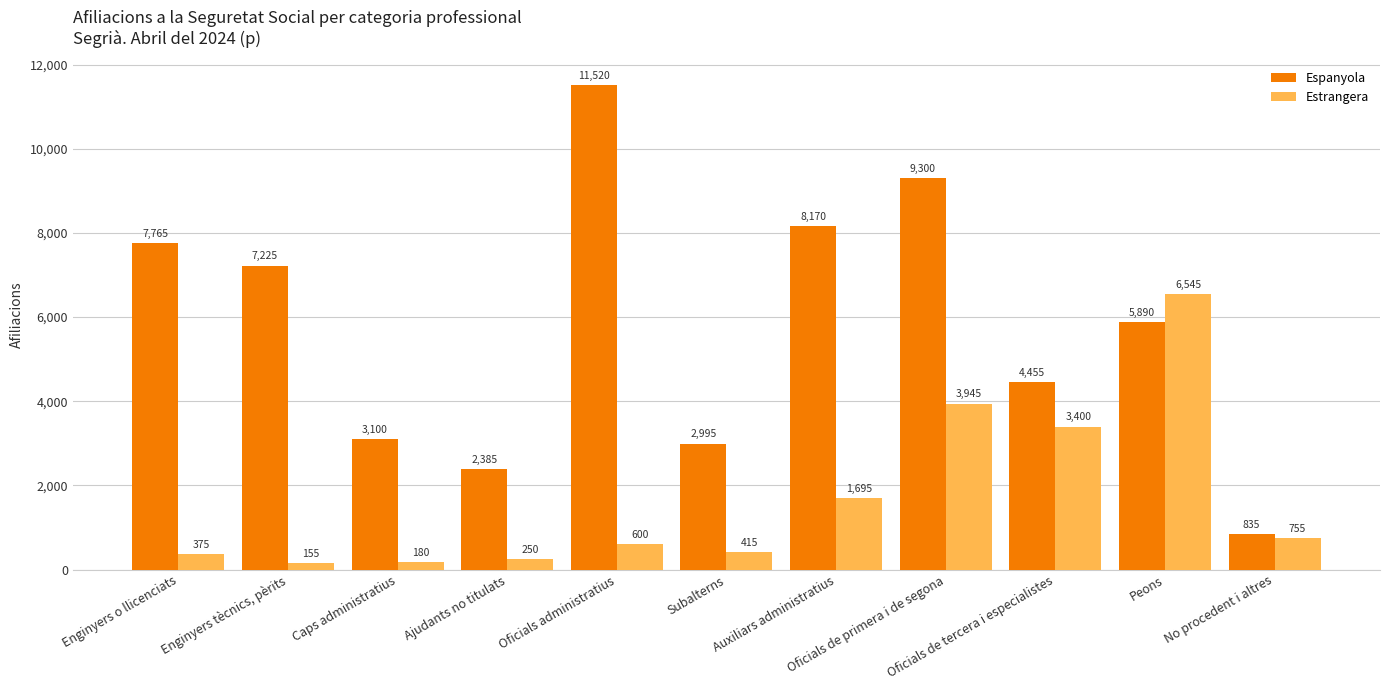

List the series in order of their peak value, highest first.

Espanyola, Estrangera